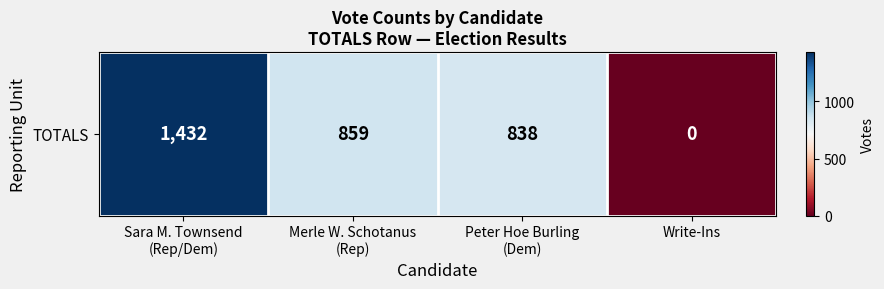

What is the change in value from Sara M. Townsend
(Rep/Dem) to Merle W. Schotanus
(Rep)?

-573